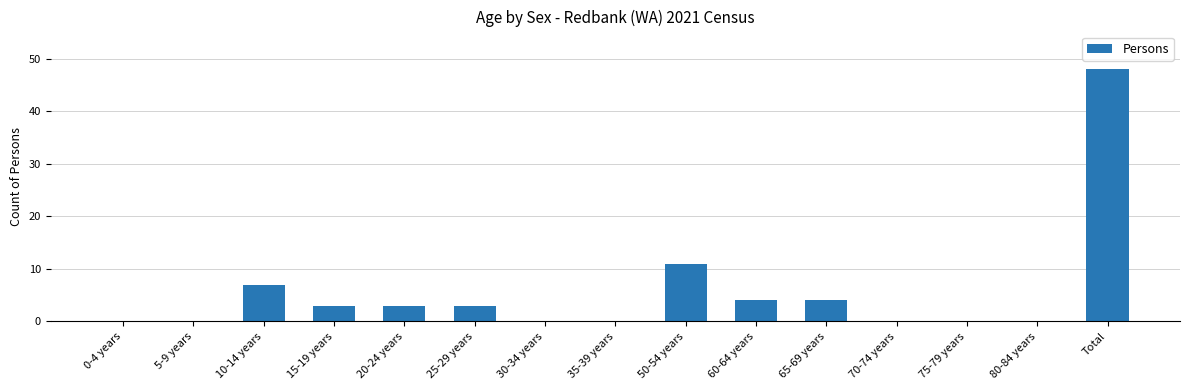

Reading left to right, list all the values displayed in this chart.

0	0	7	3	3	3	0	0	11	4	4	0	0	0	48